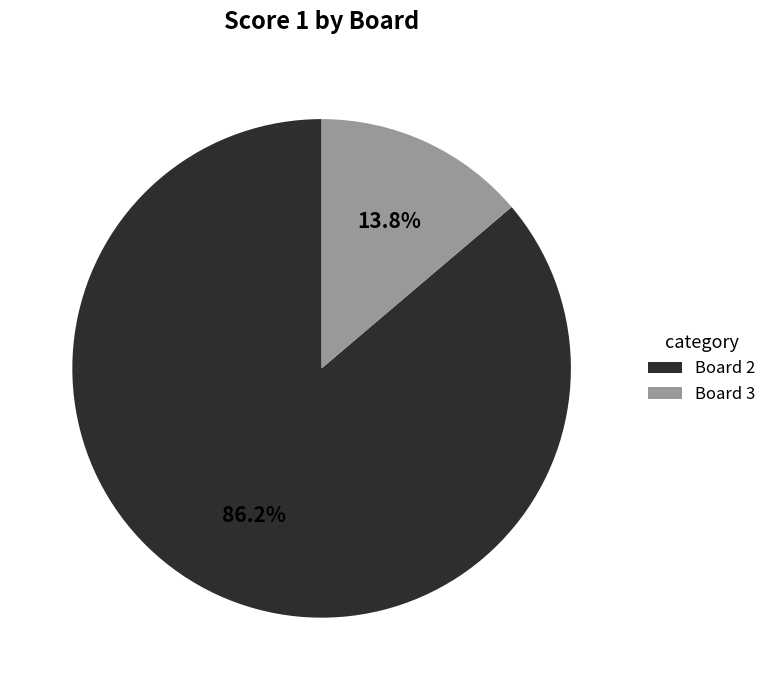

How many segments does this pie chart have?

2